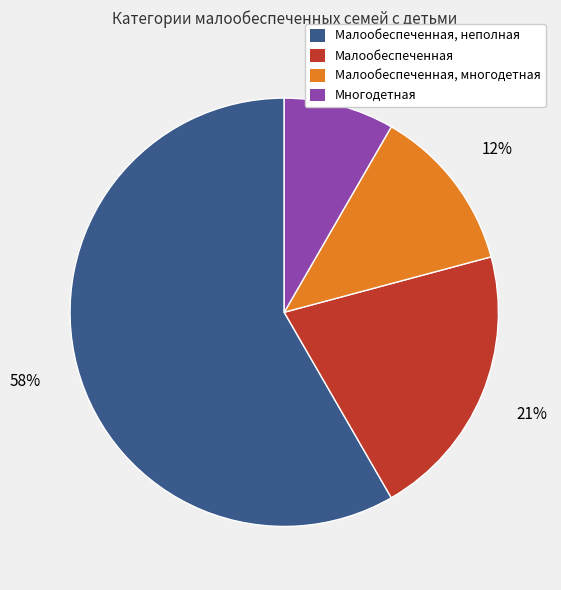

Is the sum of Малообеспеченная and Многодетная greater than half?

No